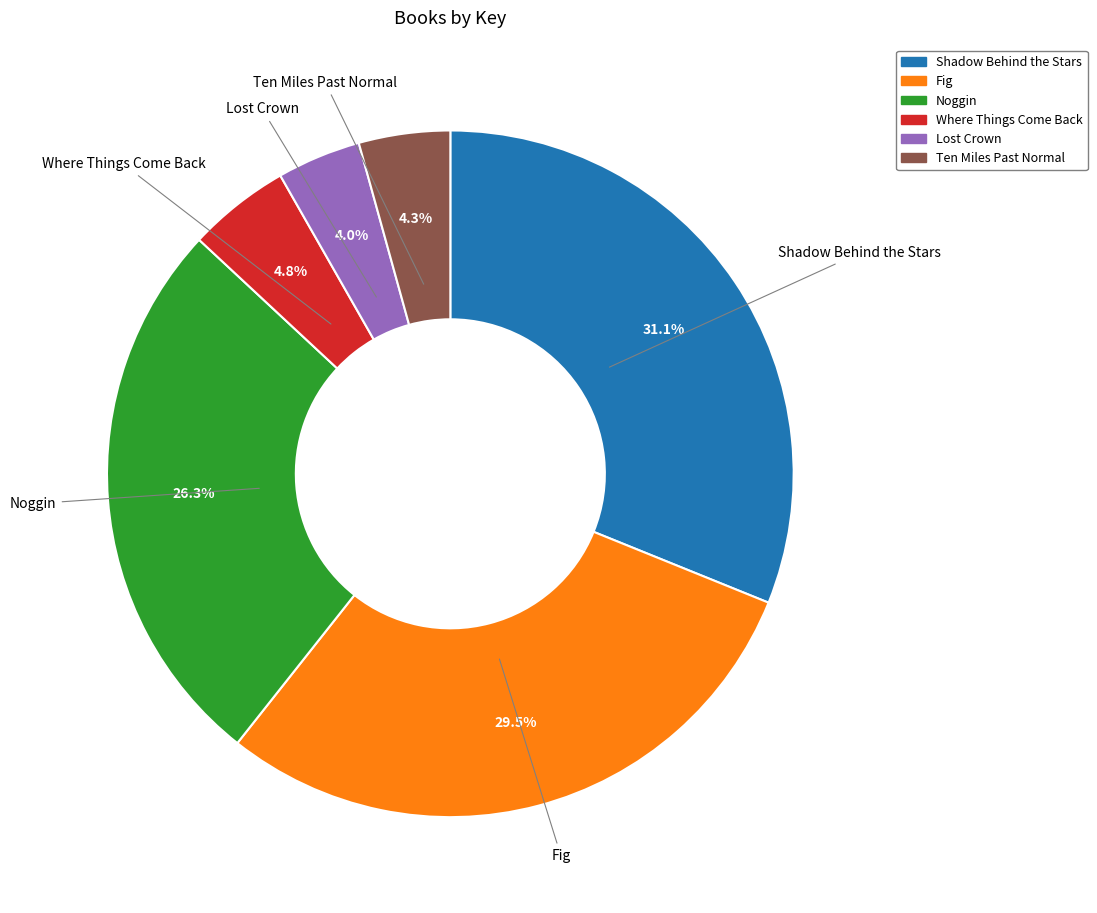

Approximately how many times larger is the value at Ten Miles Past Normal compared to Lost Crown?

1.1